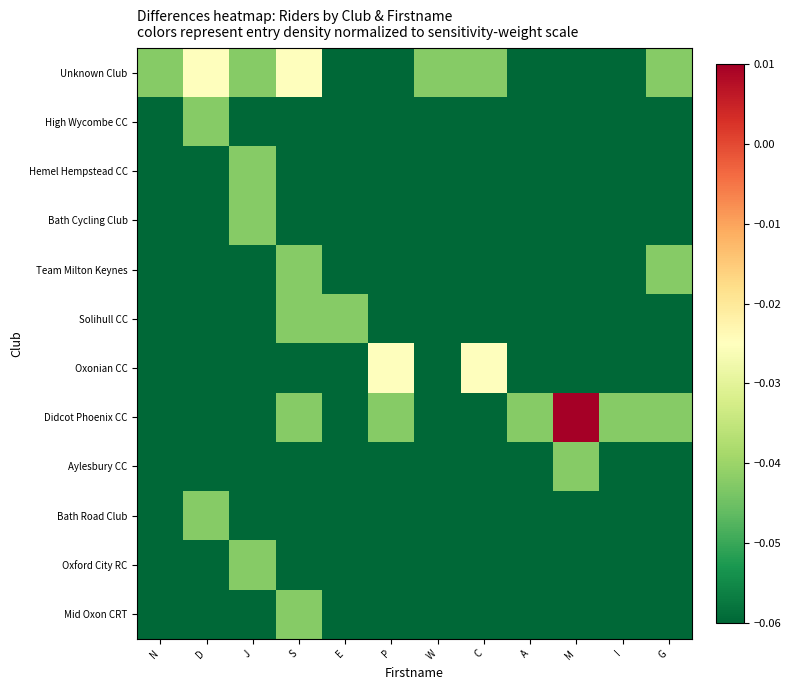

Reading right to left, extract all data points from this chart.

Unknown Club: G=-0.0	I=-0.1	M=-0.1	A=-0.1	C=-0.0	W=-0.0	P=-0.1	E=-0.1	S=-0.0	J=-0.0	D=-0.0	N=-0.0
High Wycombe CC: G=-0.1	I=-0.1	M=-0.1	A=-0.1	C=-0.1	W=-0.1	P=-0.1	E=-0.1	S=-0.1	J=-0.1	D=-0.0	N=-0.1
Hemel Hempstead CC: G=-0.1	I=-0.1	M=-0.1	A=-0.1	C=-0.1	W=-0.1	P=-0.1	E=-0.1	S=-0.1	J=-0.0	D=-0.1	N=-0.1
Bath Cycling Club: G=-0.1	I=-0.1	M=-0.1	A=-0.1	C=-0.1	W=-0.1	P=-0.1	E=-0.1	S=-0.1	J=-0.0	D=-0.1	N=-0.1
Team Milton Keynes: G=-0.0	I=-0.1	M=-0.1	A=-0.1	C=-0.1	W=-0.1	P=-0.1	E=-0.1	S=-0.0	J=-0.1	D=-0.1	N=-0.1
Solihull CC: G=-0.1	I=-0.1	M=-0.1	A=-0.1	C=-0.1	W=-0.1	P=-0.1	E=-0.0	S=-0.0	J=-0.1	D=-0.1	N=-0.1
Oxonian CC: G=-0.1	I=-0.1	M=-0.1	A=-0.1	C=-0.0	W=-0.1	P=-0.0	E=-0.1	S=-0.1	J=-0.1	D=-0.1	N=-0.1
Didcot Phoenix CC: G=-0.0	I=-0.0	M=0.0	A=-0.0	C=-0.1	W=-0.1	P=-0.0	E=-0.1	S=-0.0	J=-0.1	D=-0.1	N=-0.1
Aylesbury CC: G=-0.1	I=-0.1	M=-0.0	A=-0.1	C=-0.1	W=-0.1	P=-0.1	E=-0.1	S=-0.1	J=-0.1	D=-0.1	N=-0.1
Bath Road Club: G=-0.1	I=-0.1	M=-0.1	A=-0.1	C=-0.1	W=-0.1	P=-0.1	E=-0.1	S=-0.1	J=-0.1	D=-0.0	N=-0.1
Oxford City RC: G=-0.1	I=-0.1	M=-0.1	A=-0.1	C=-0.1	W=-0.1	P=-0.1	E=-0.1	S=-0.1	J=-0.0	D=-0.1	N=-0.1
Mid Oxon CRT: G=-0.1	I=-0.1	M=-0.1	A=-0.1	C=-0.1	W=-0.1	P=-0.1	E=-0.1	S=-0.0	J=-0.1	D=-0.1	N=-0.1